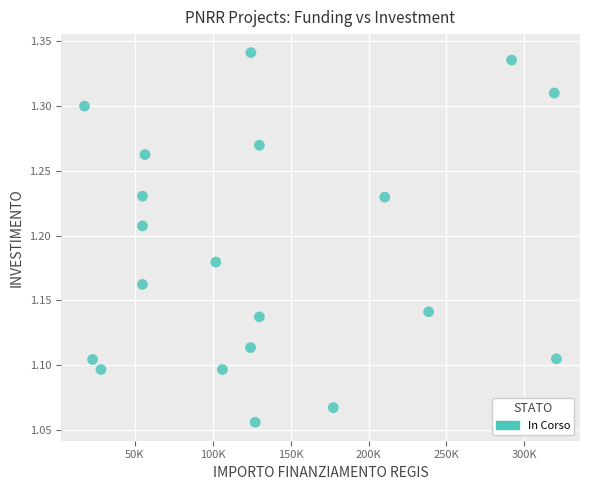

What is the range of X values (max minus min)?

302745.6